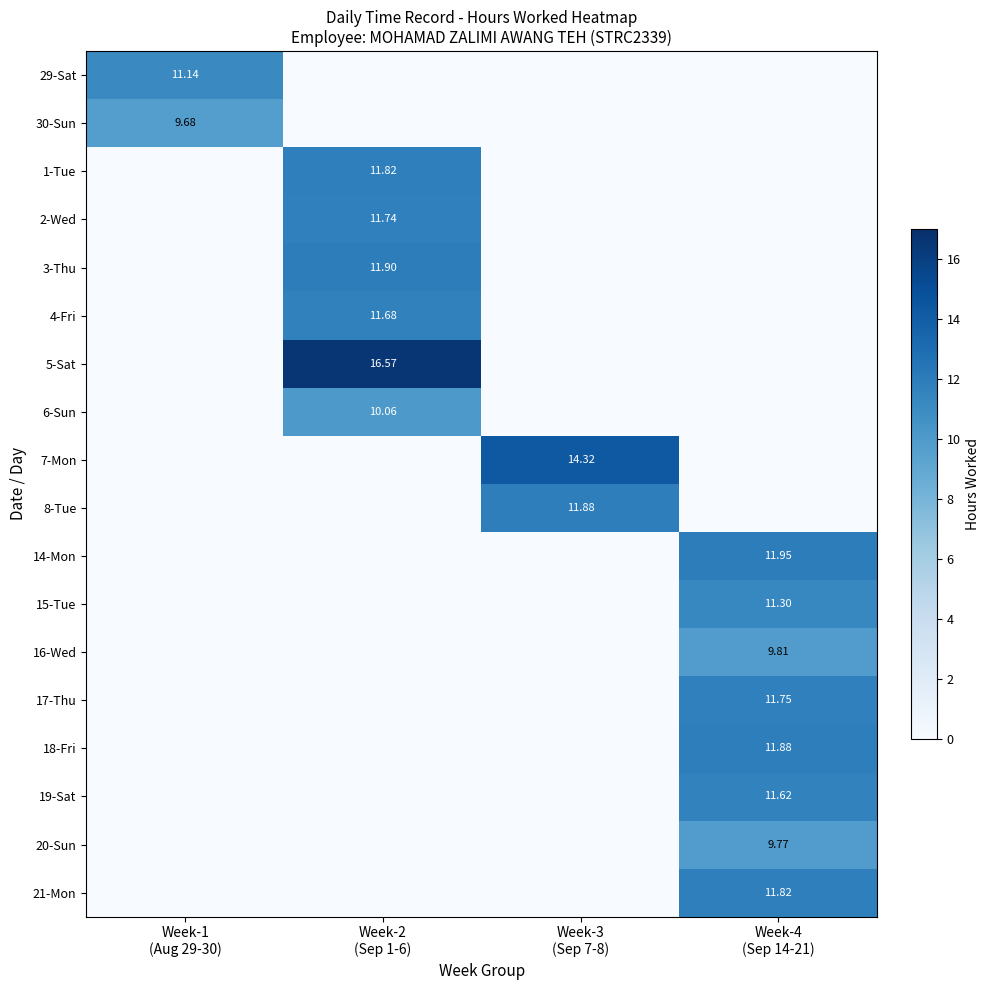

At which label does 20-Sun reach its minimum?

Week-1 (Aug 29-30)